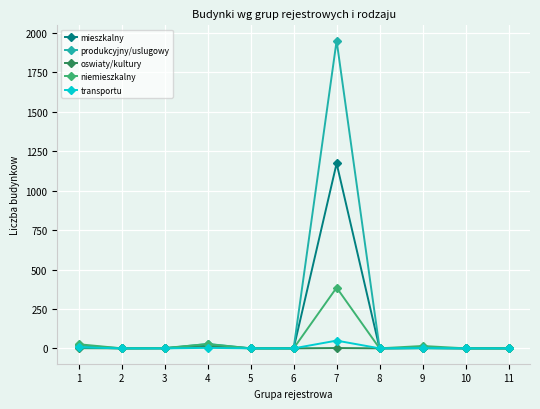

At which category is the sum across all series the highest?

7